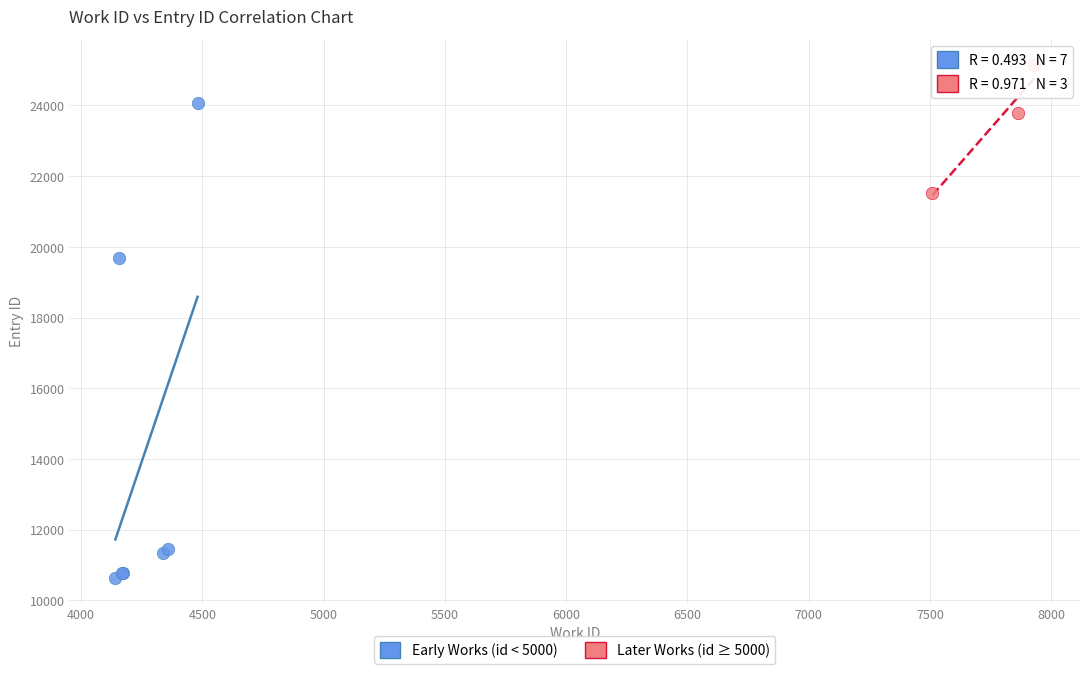

Which series reaches the minimum Y coordinate?

Early Works (id < 5000)